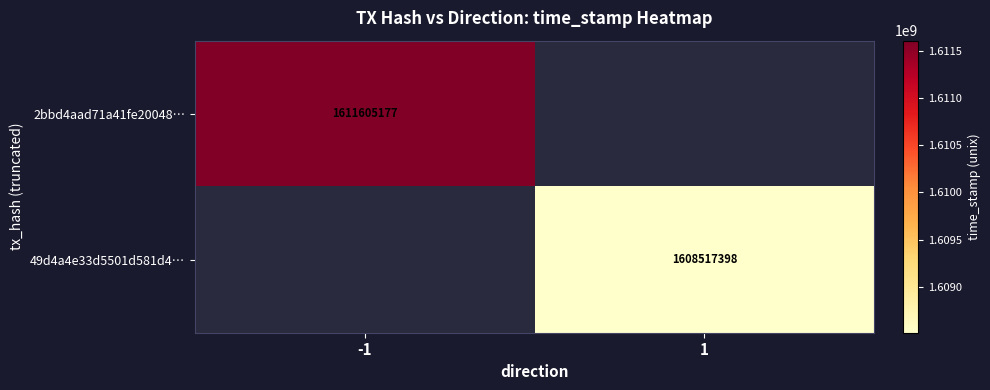

Is it true that 49d4a4e33d5501d581d4… equals 2345237339 at 1?

False